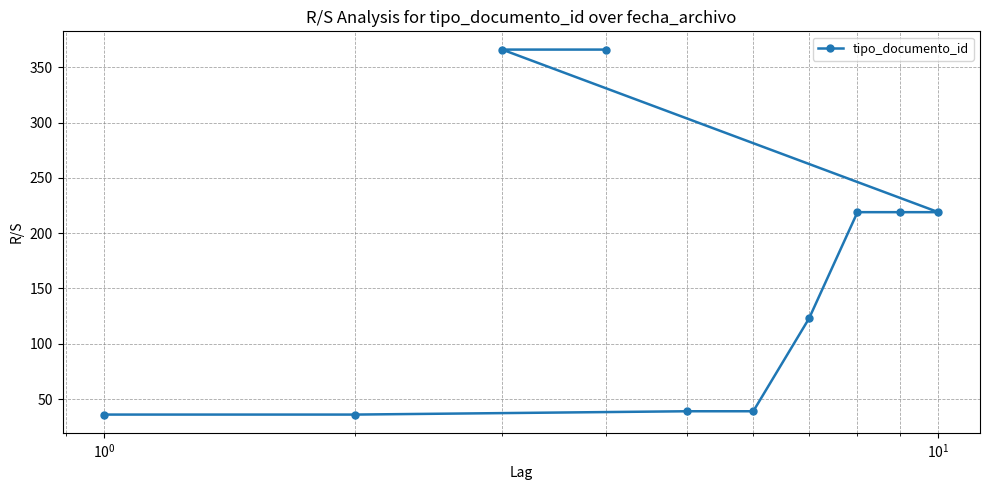

What is the greatest value displayed?

366